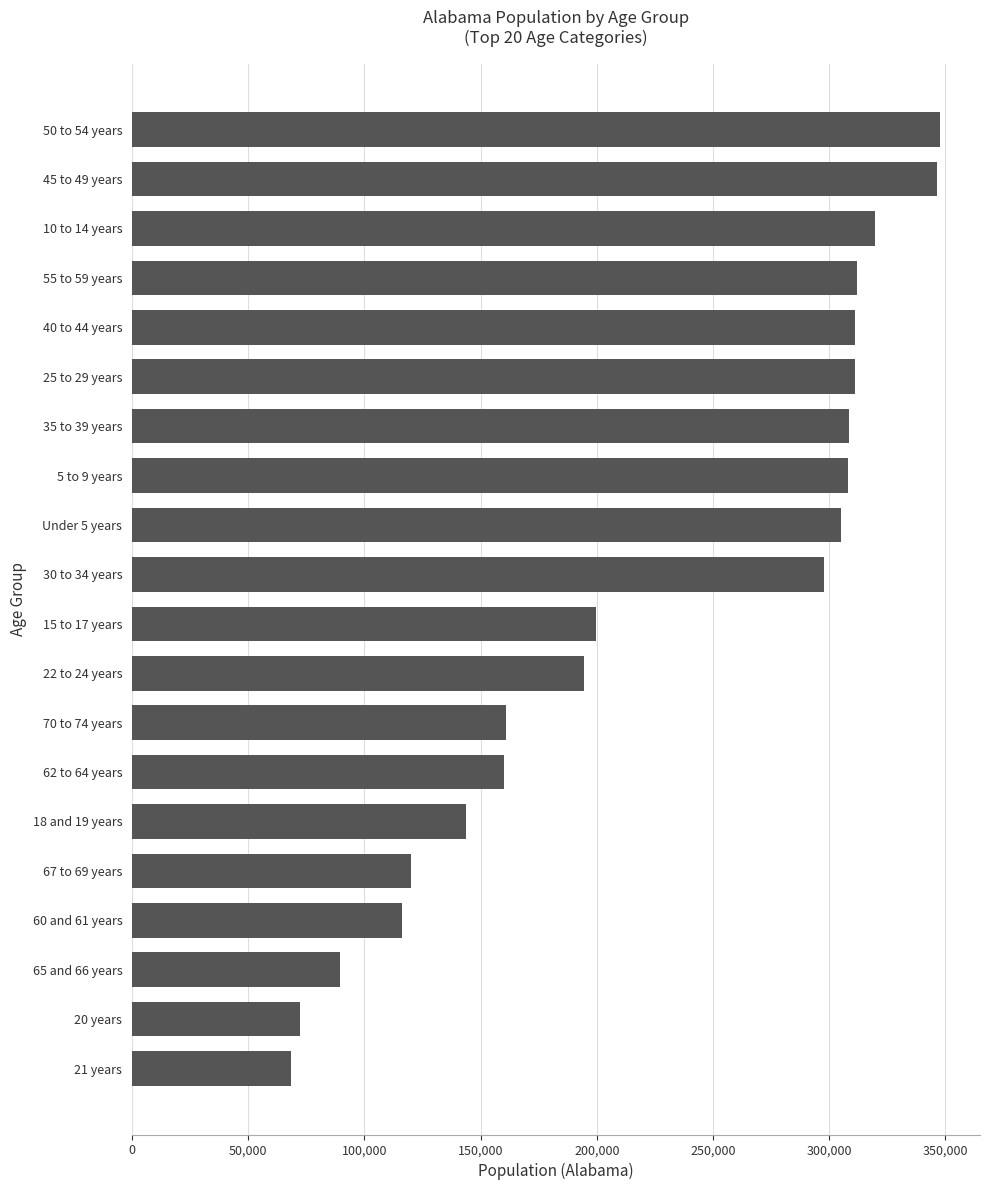

What is the change in value from 62 to 64 years to 22 to 24 years?

+34548